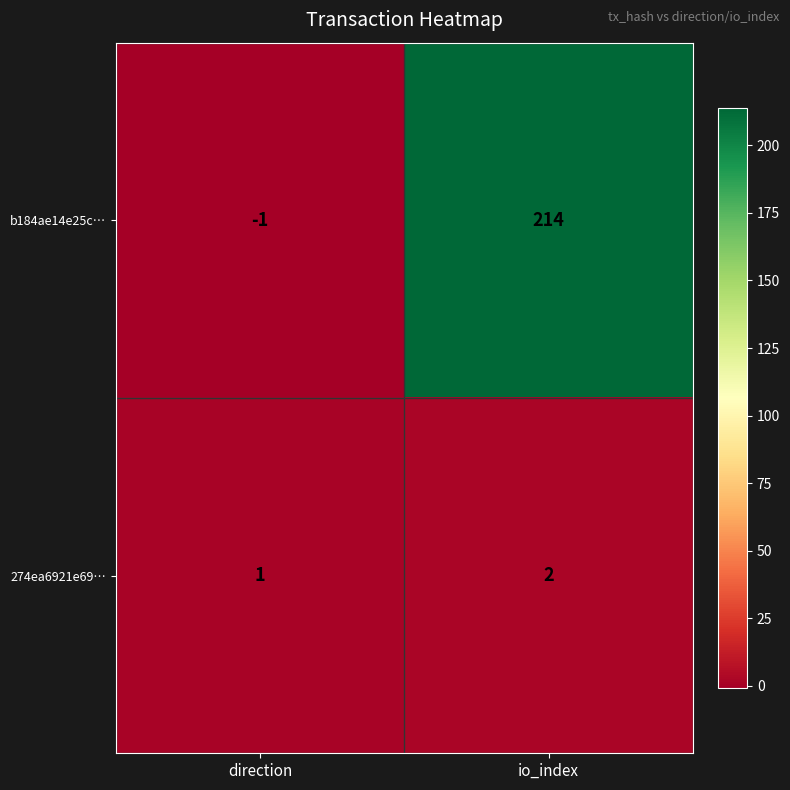

Is it true that 274ea6921e69… equals 0 at direction?

False